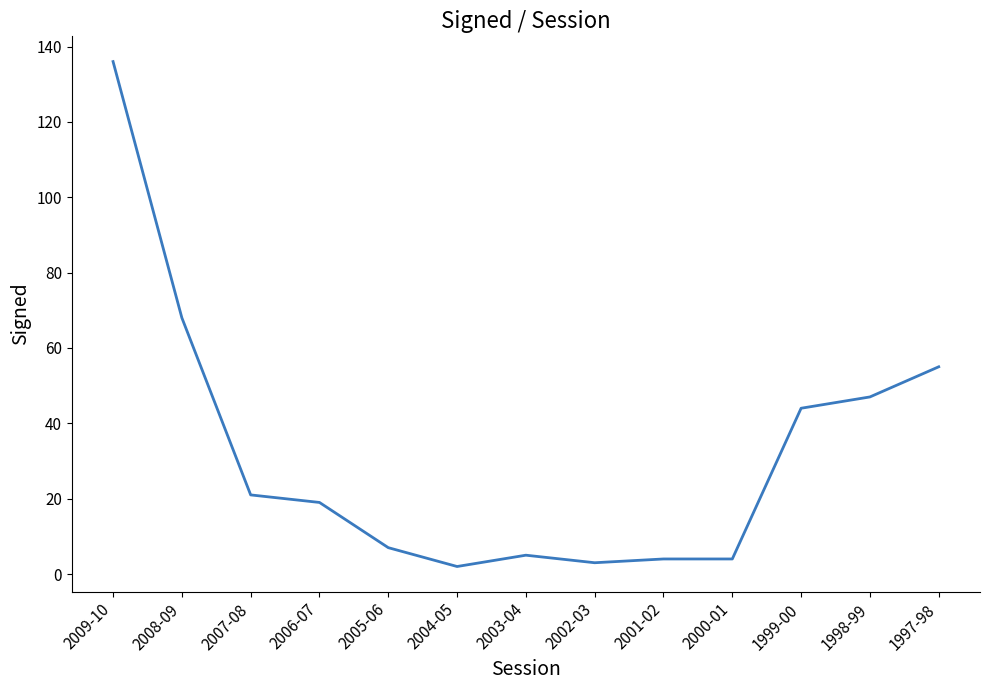

True or false: the data shows 4 at 2000-01.

True